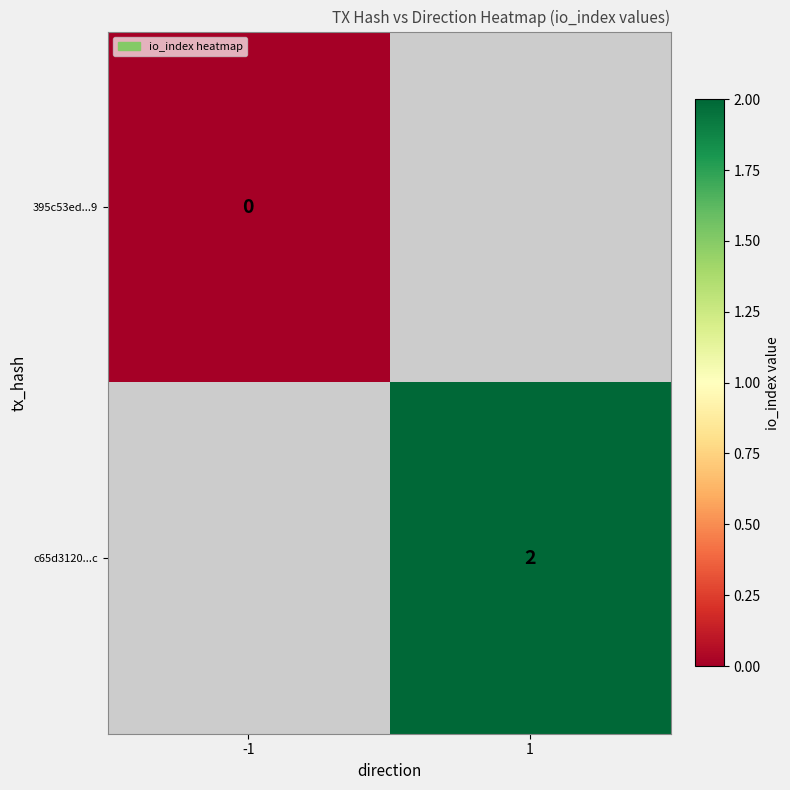

The c65d3120...c series shows 2 at 1. True or false?

True